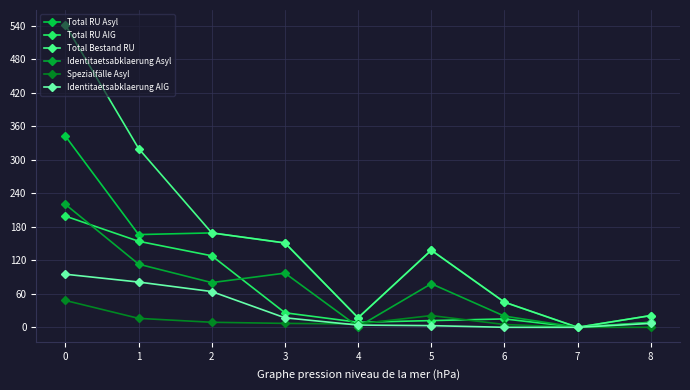

True or false: Spezialfälle Asyl has a value of 9 at 2.

True